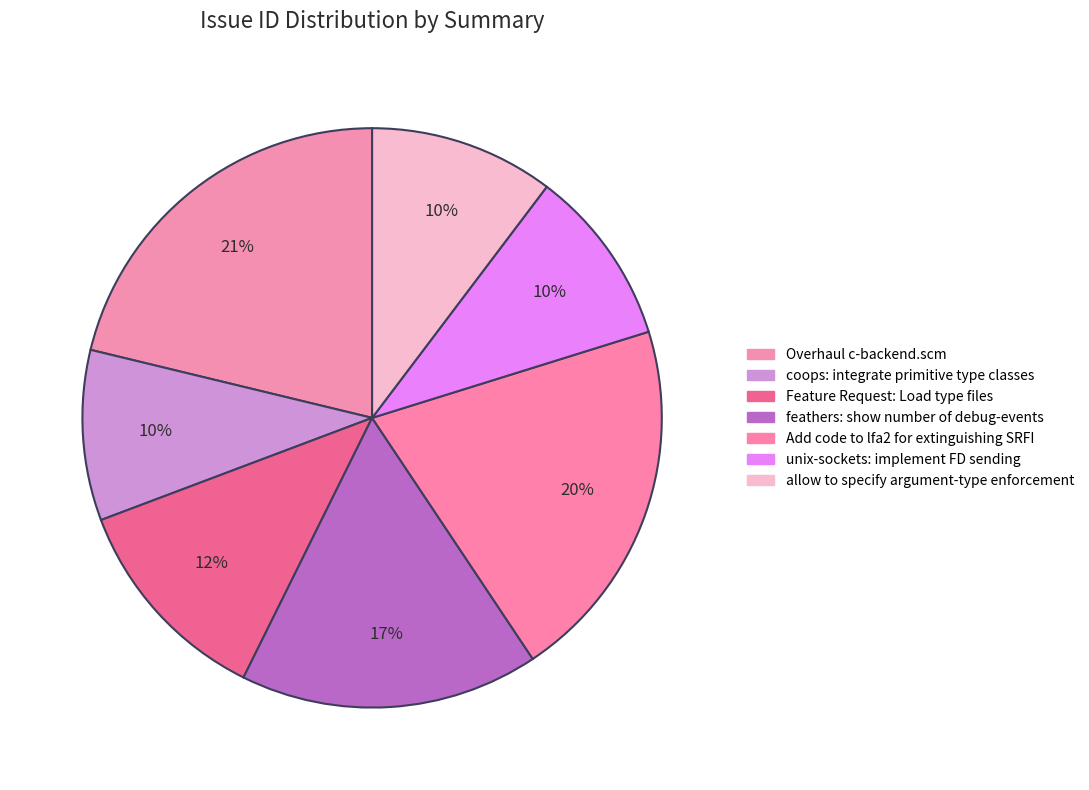

How many slices are in this pie chart?

7